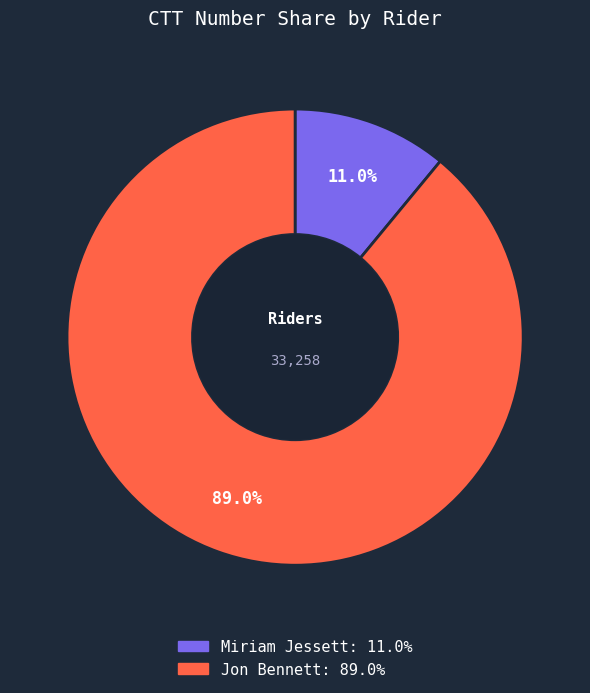

What is the smallest slice in the pie chart?

Miriam Jessett